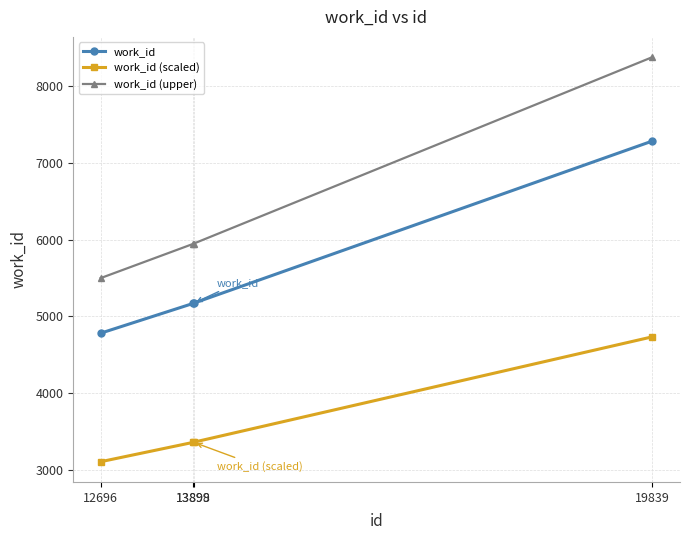

Where does the work_id (scaled) series first go above 3361?

13899